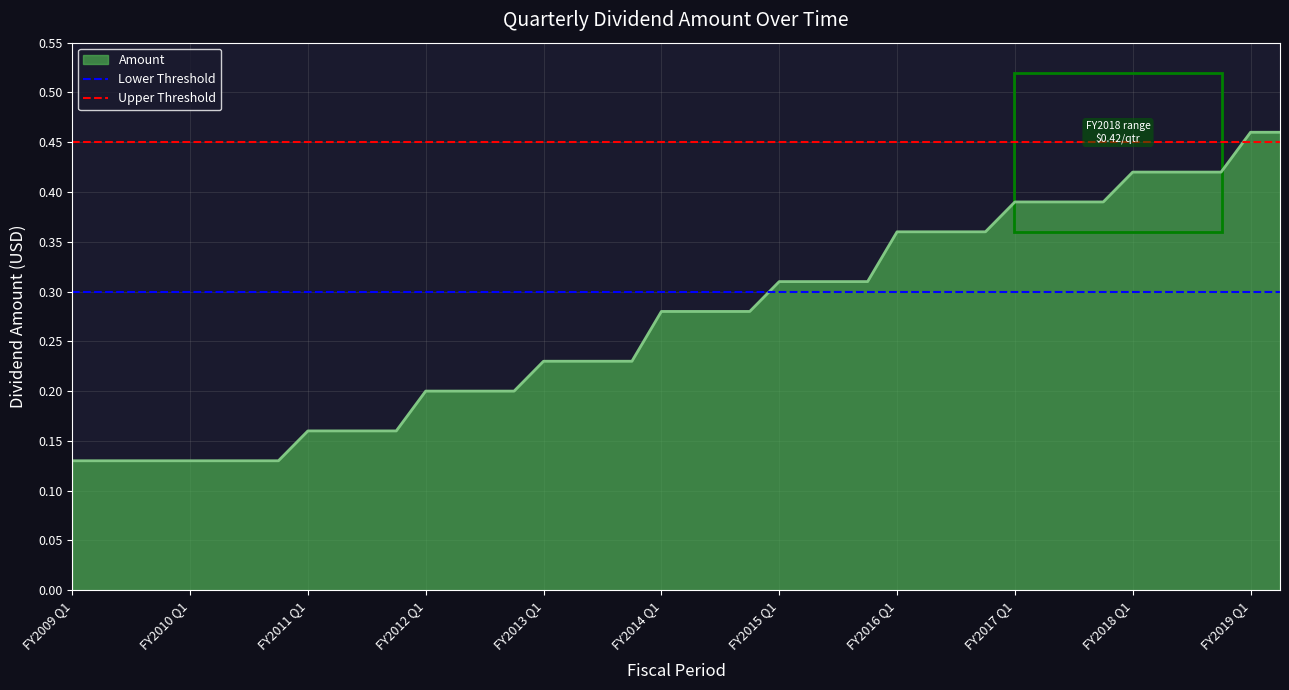

At which label is Lower Threshold closest to 0?

FY2009 Q1